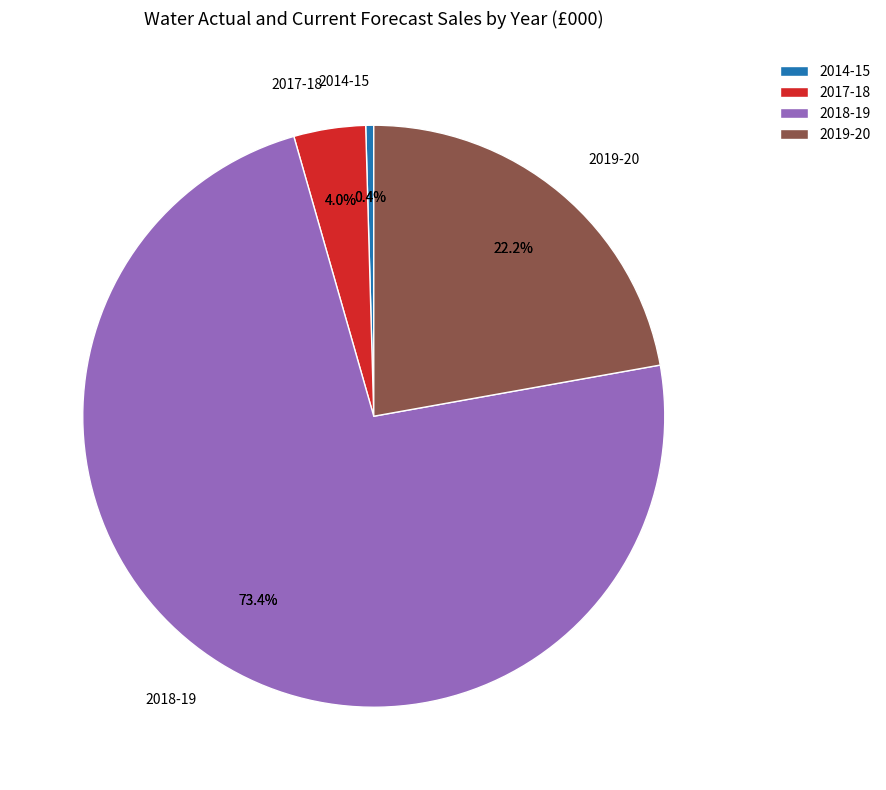

Which category has the smallest portion of the pie?

2015-16